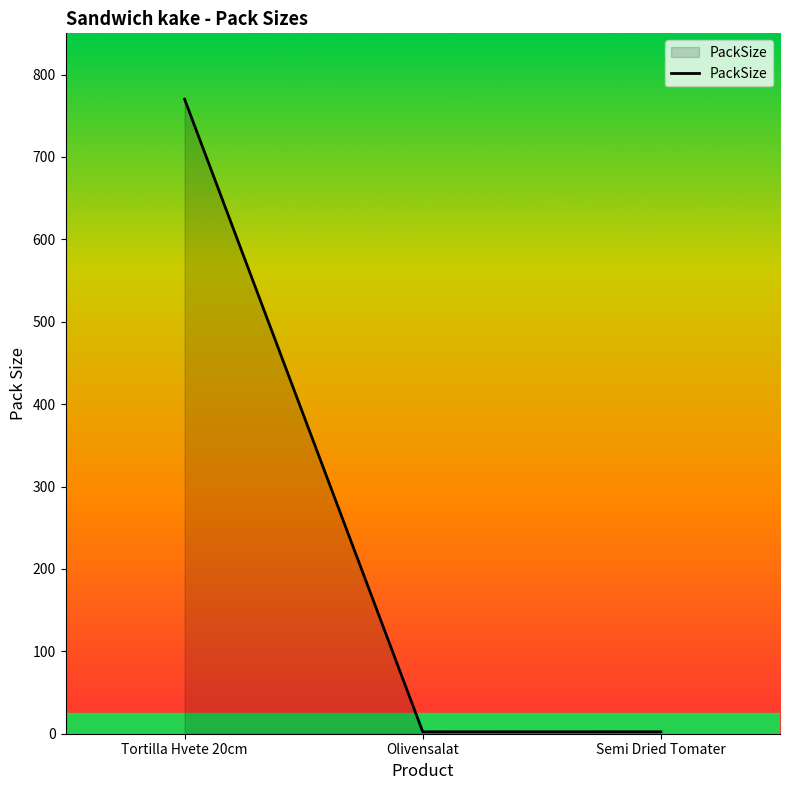

What is the ratio of the value at Semi Dried Tomater to the value at Olivensalat?

1.0